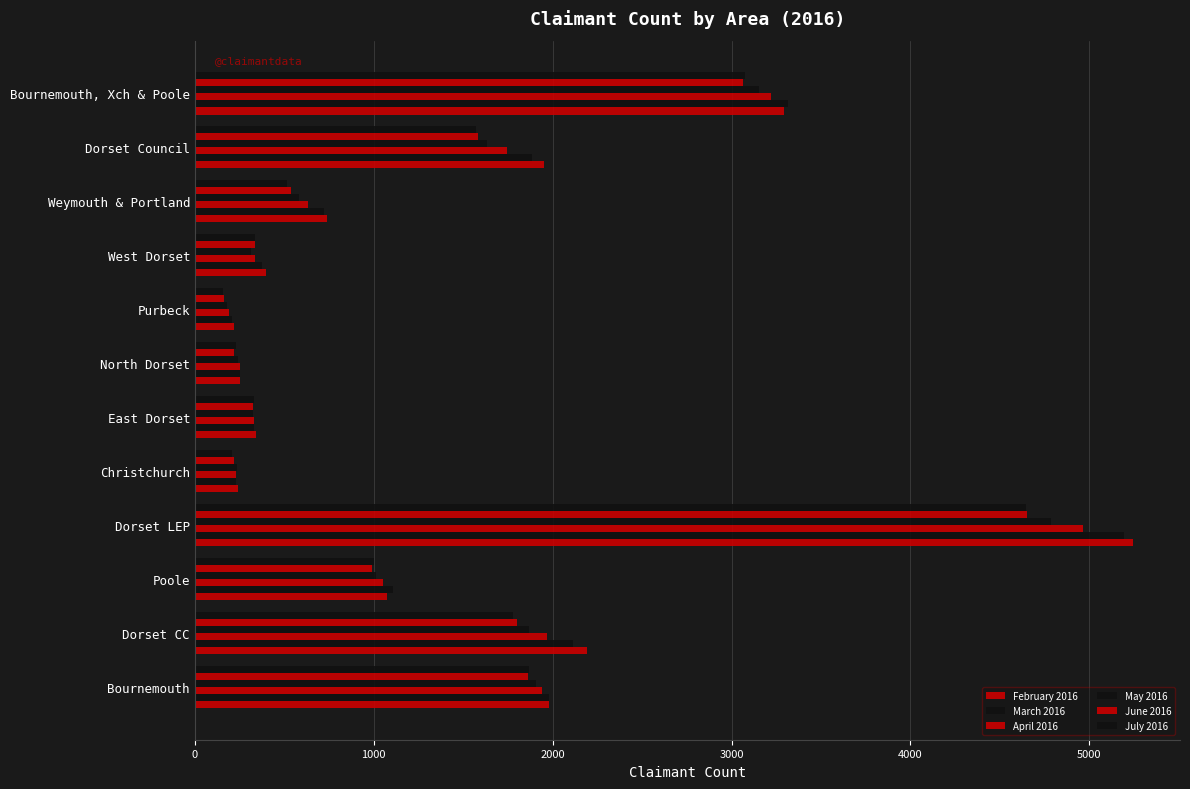

How many data points does each series have?

12